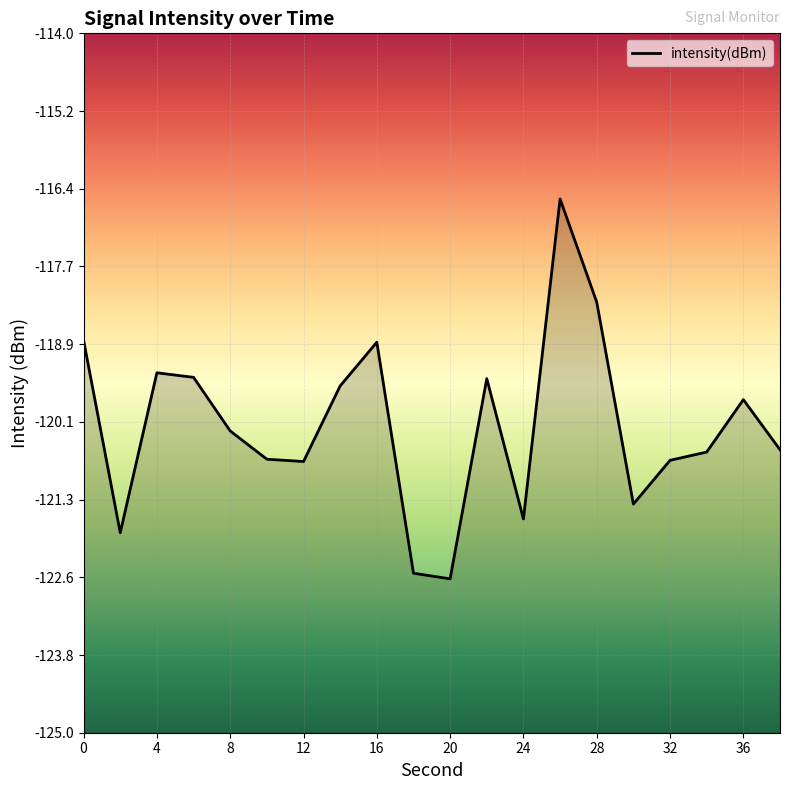

What is the change in value from 32 to 38?

+0.2